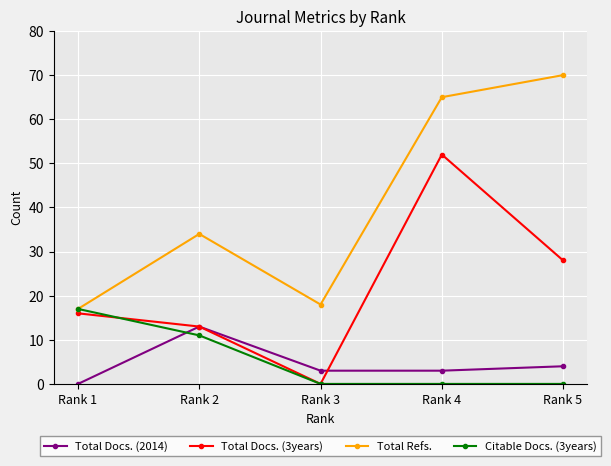

Is this an area chart (filled region under the line)?

No